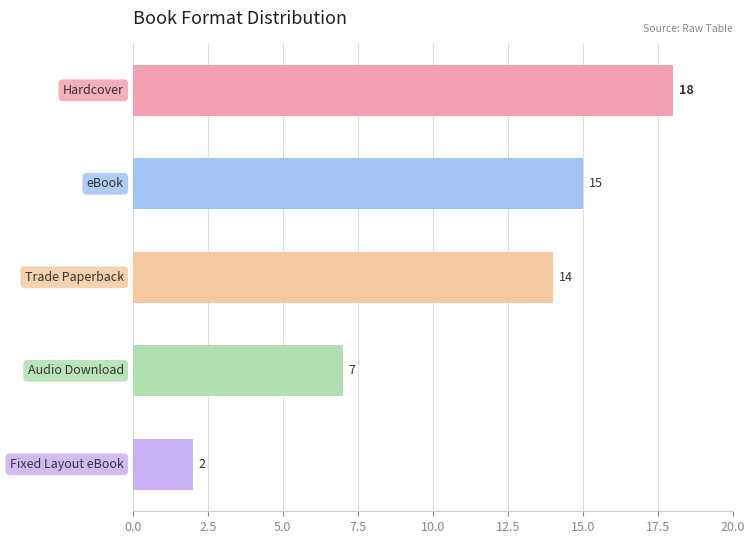

What is the value of the 1st bar from the top?

18